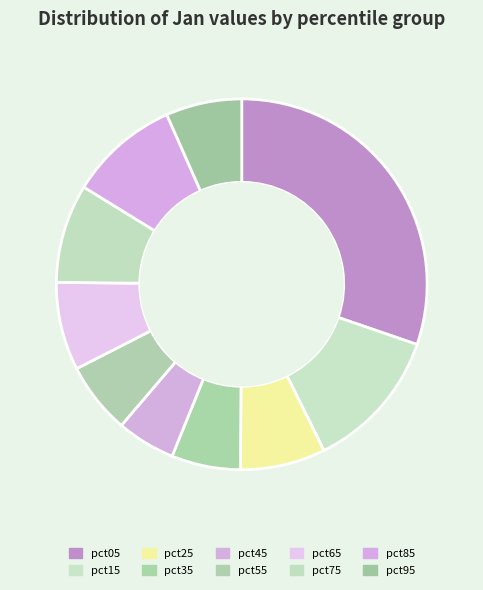

How many segments does this pie chart have?

10